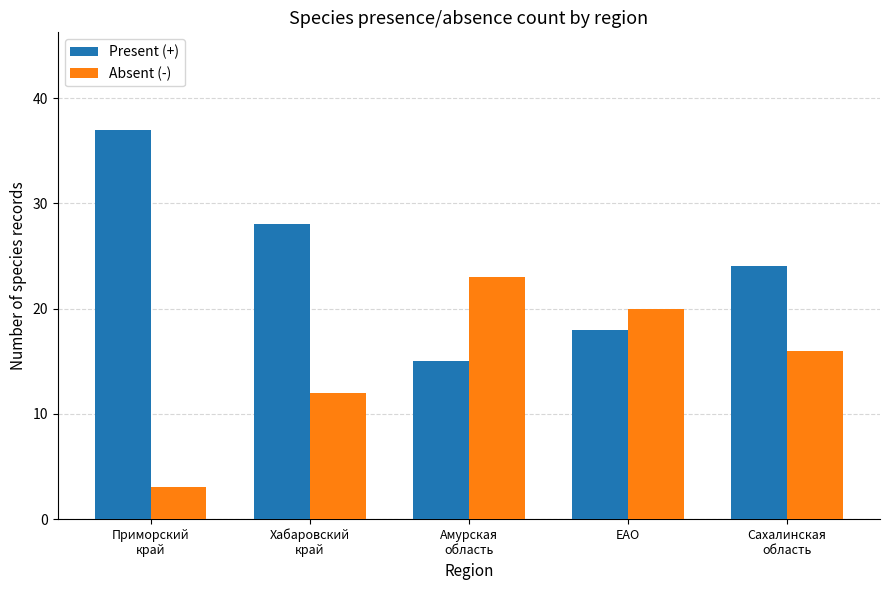

Which category has the lowest value across all series?

Приморский
край